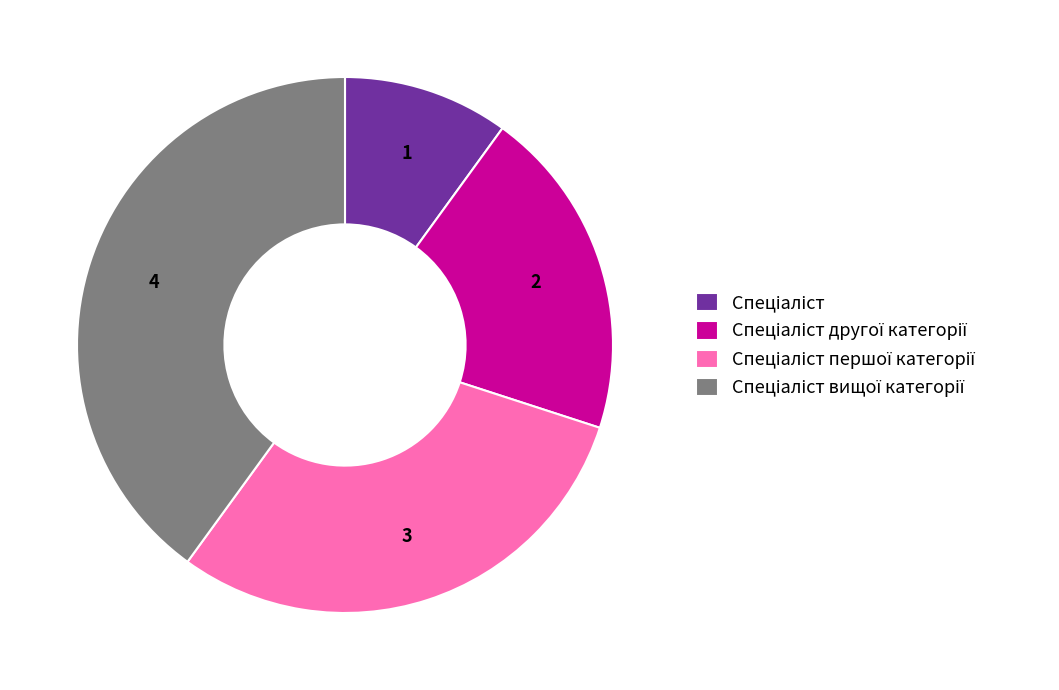

Does any single category account for the majority?

No